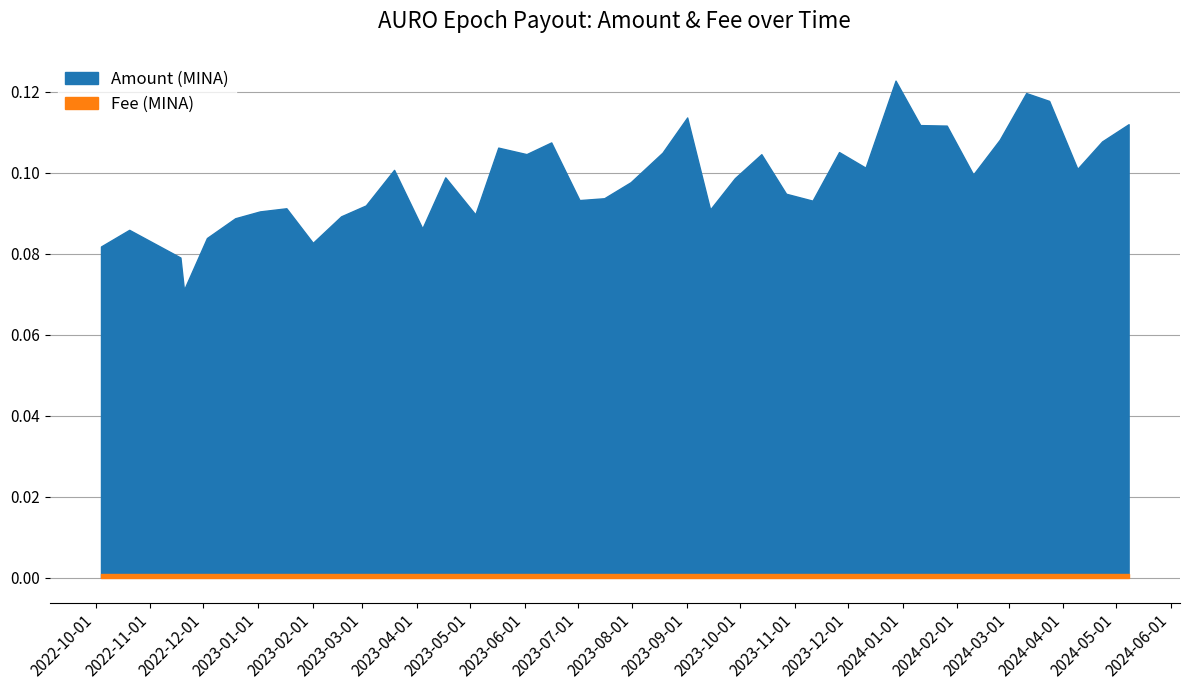

True or false: Fee (MINA) and Amount (MINA) intersect in this chart.

False